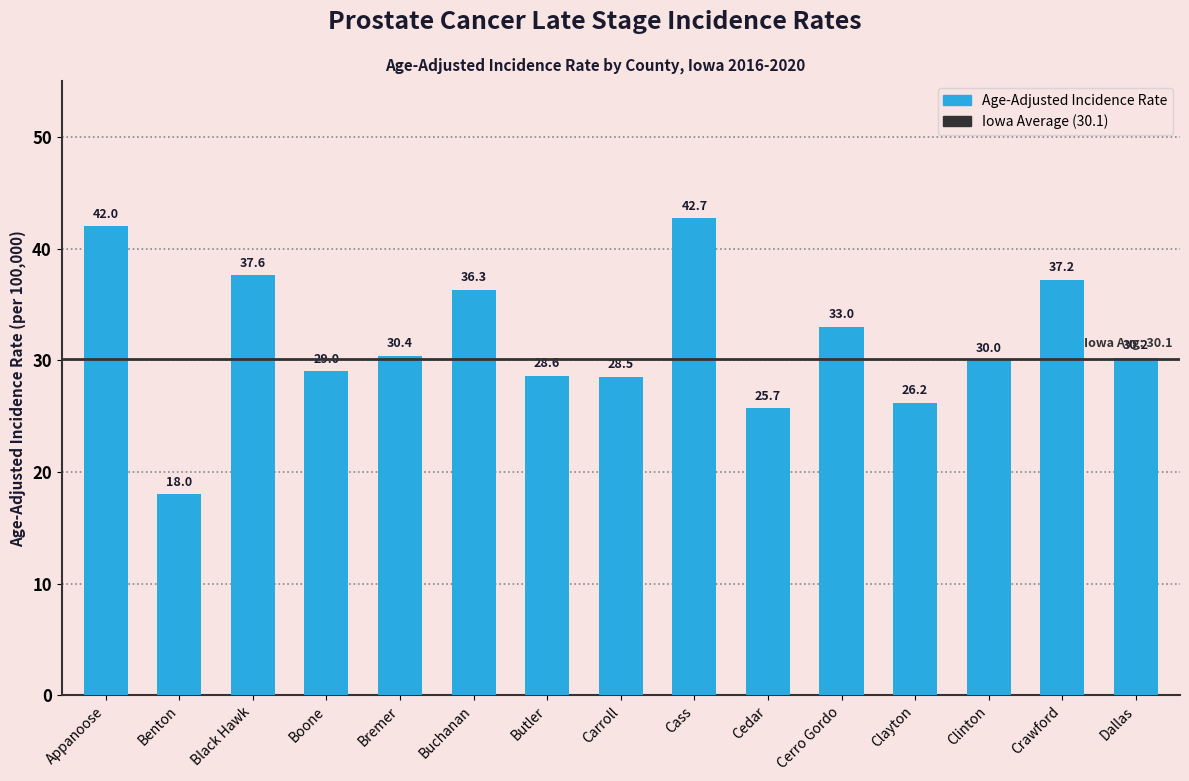

What is the difference between the second highest and minimum values?

24.0